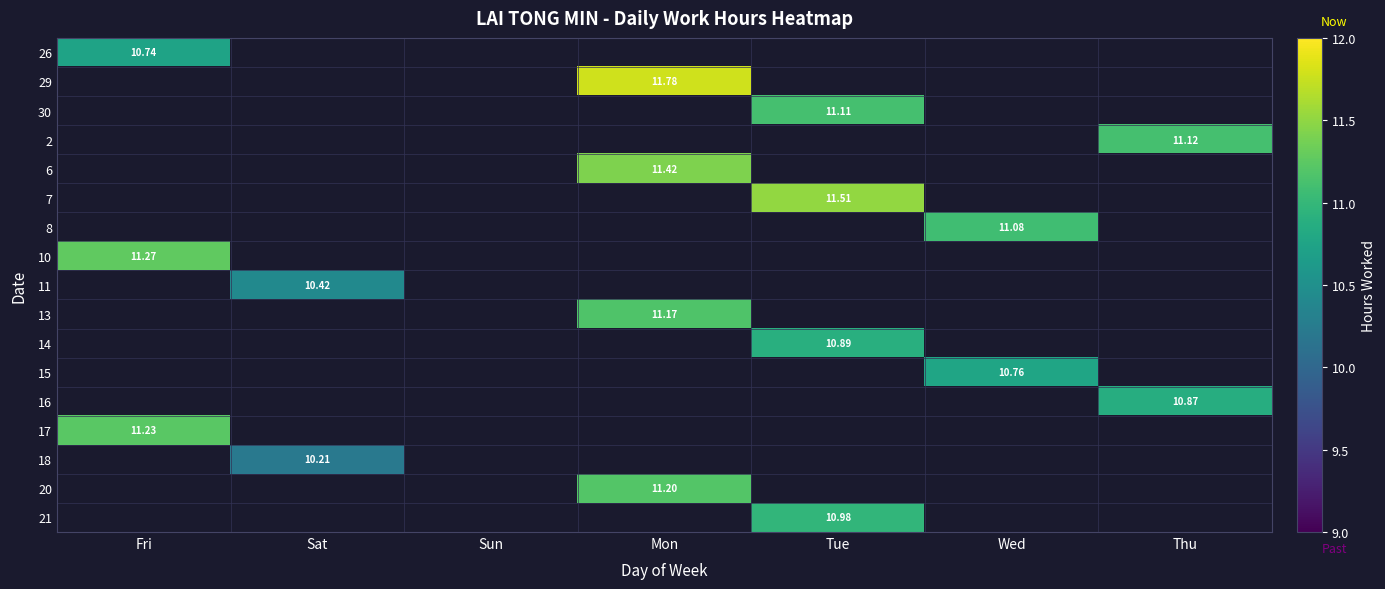

What is the minimum value shown in the chart?

10.2